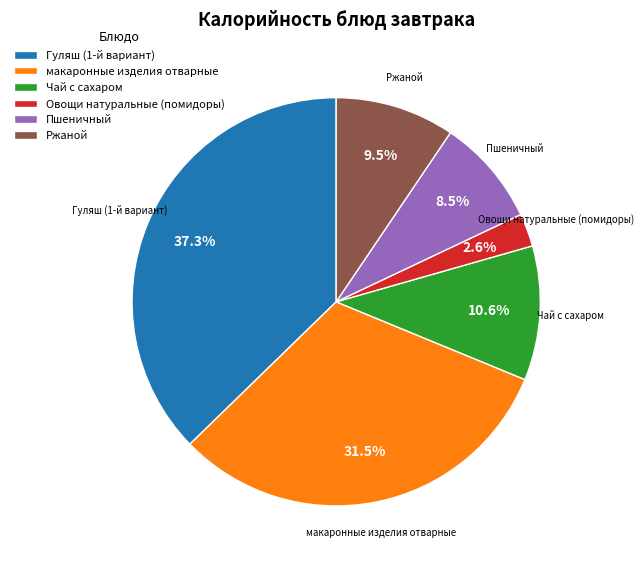

How many segments does this pie chart have?

6